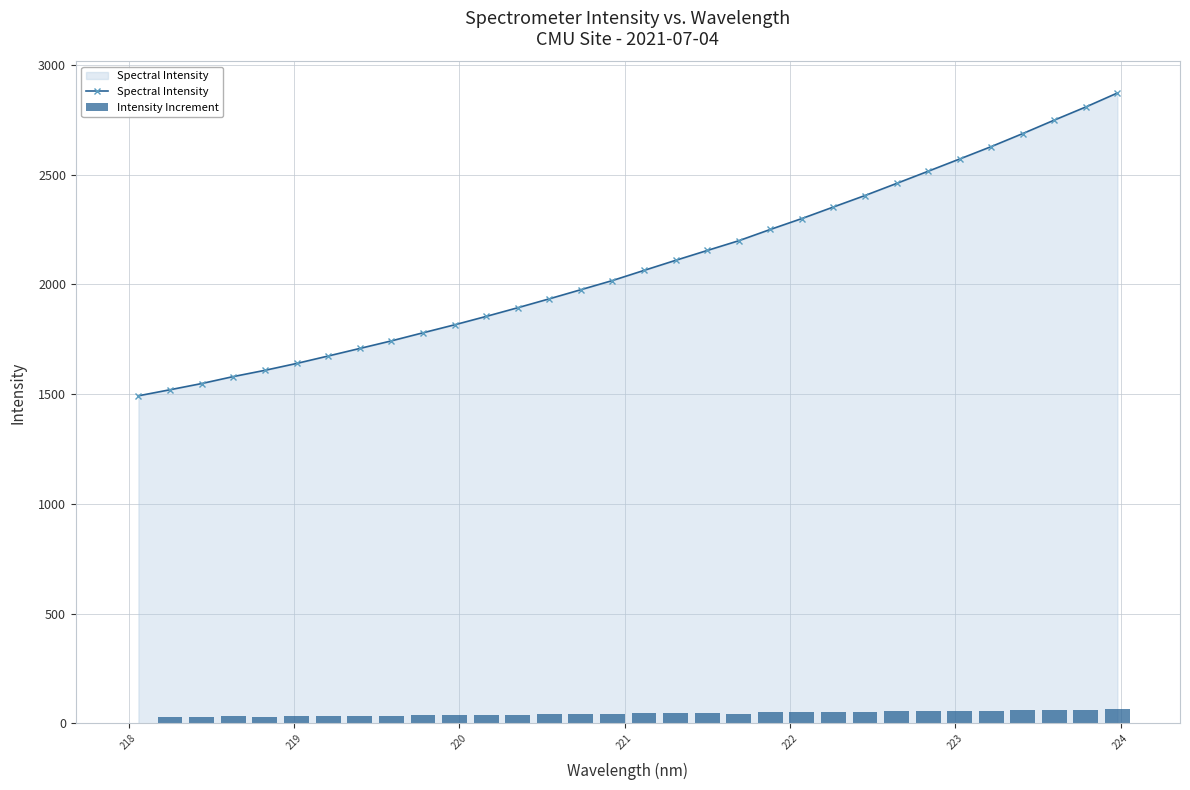

At how many categories does at least one series exceed 855?

32